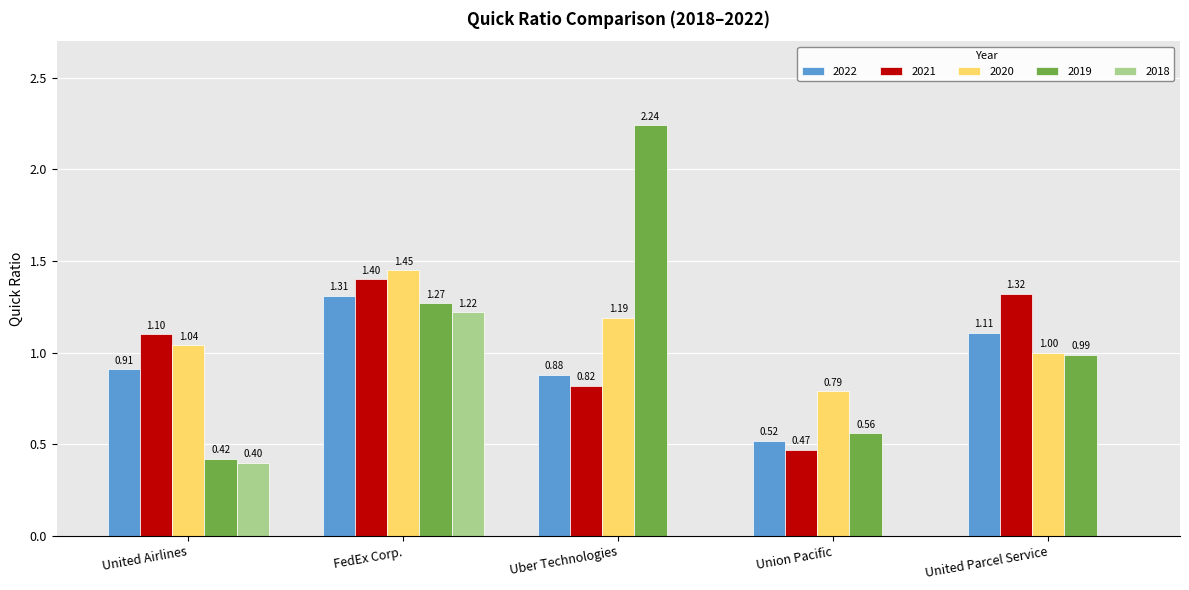

What is the spread (max minus min) of values at United Airlines?

0.7